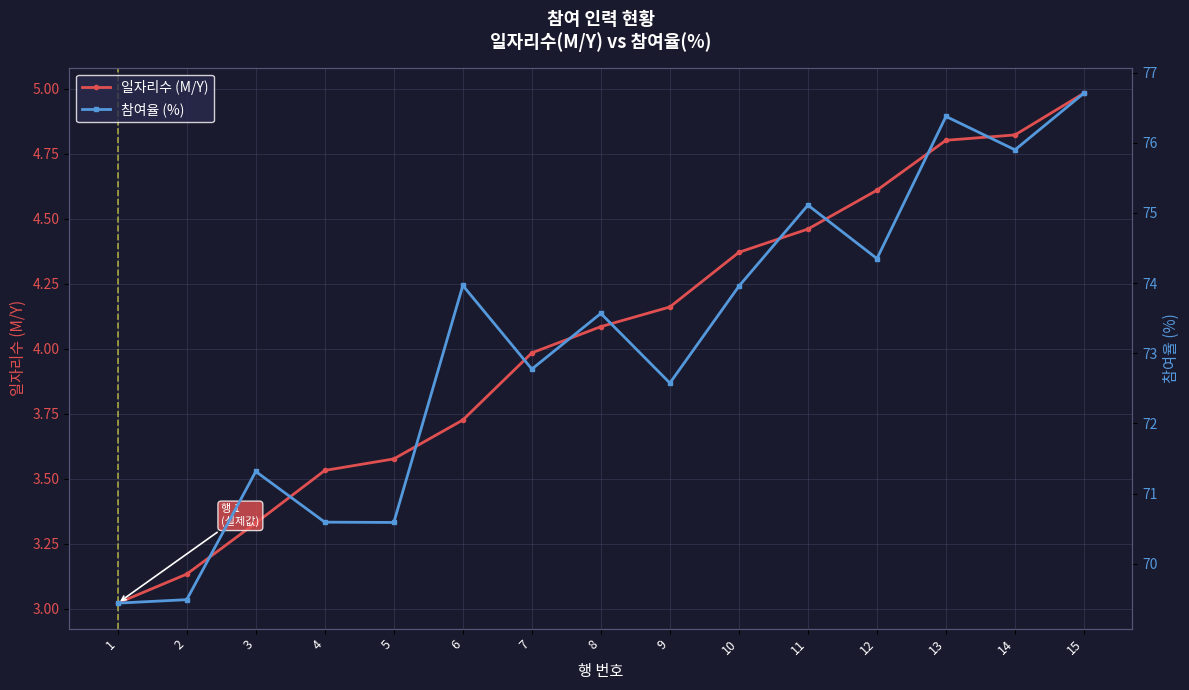

The 참여율 (%) series shows 70.6 at 5. True or false?

True